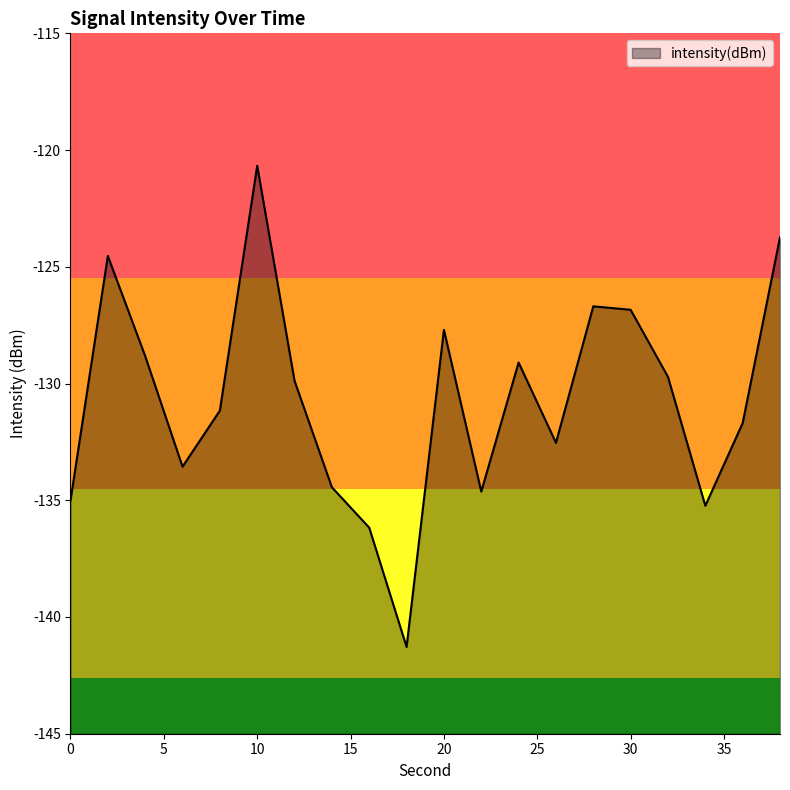

Where is the data nearest to the value -130?

12